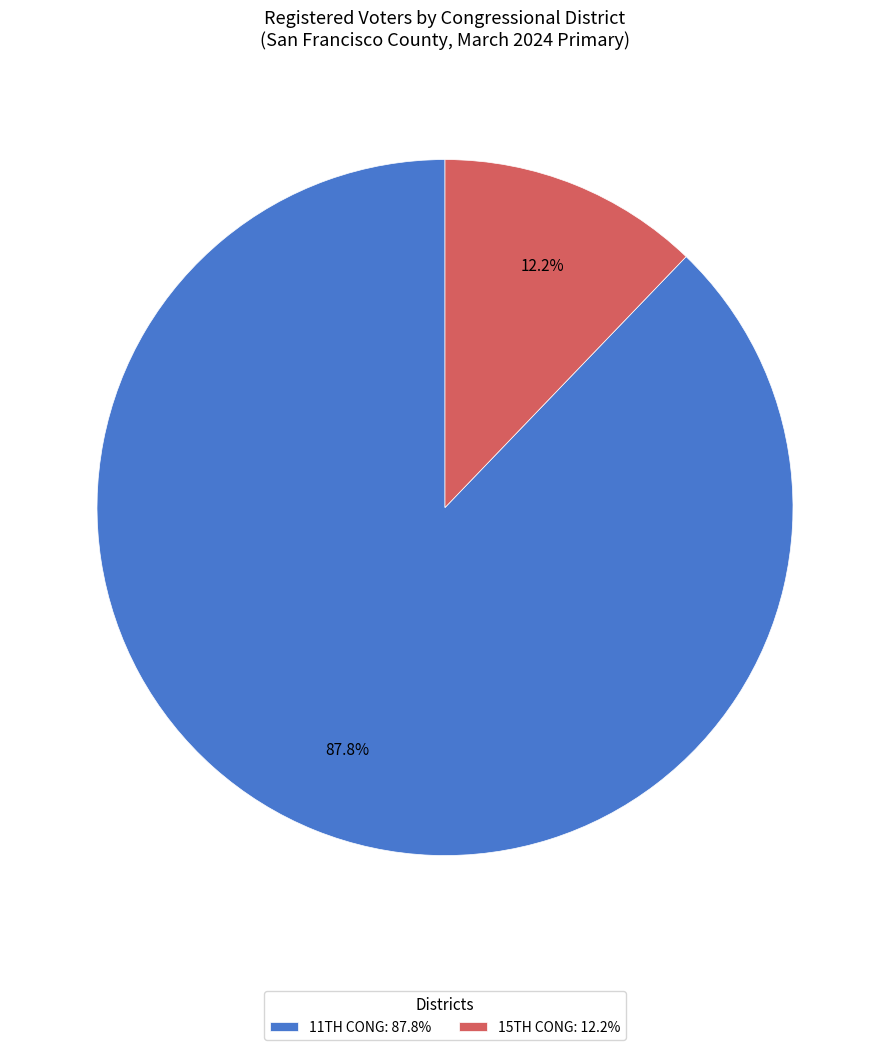

Rank the categories by value from lowest to highest.

15TH CONG: 12.2%, 11TH CONG: 87.8%